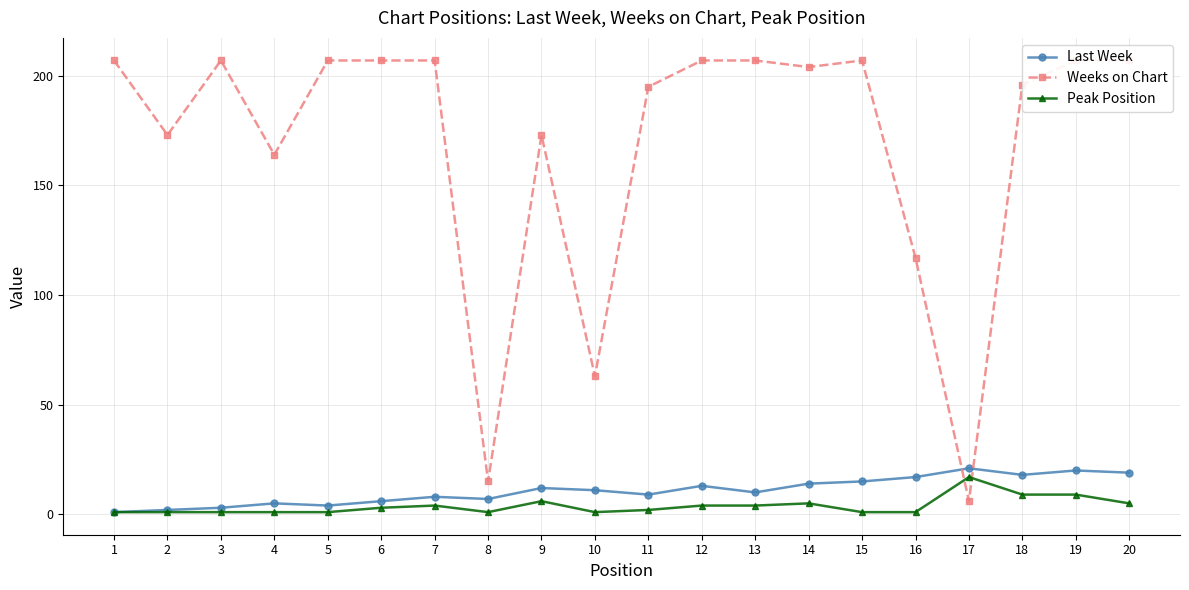

What is the sum of all Peak Position values?

77